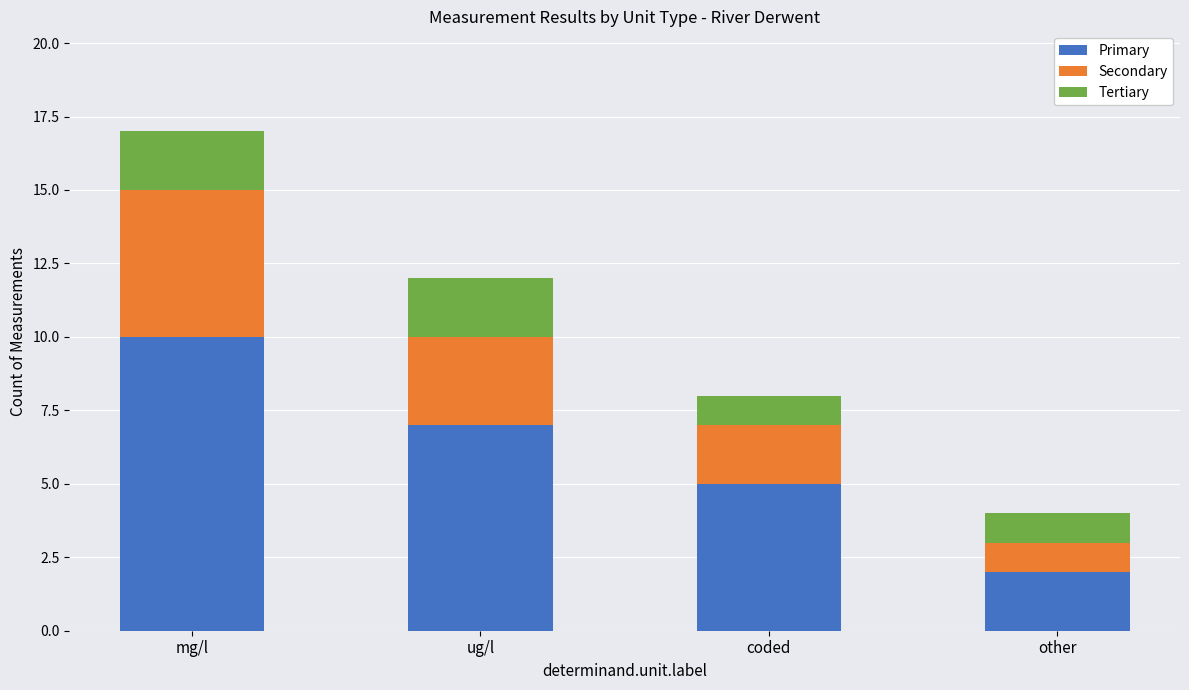

Is it true that Primary equals 5 at coded?

True